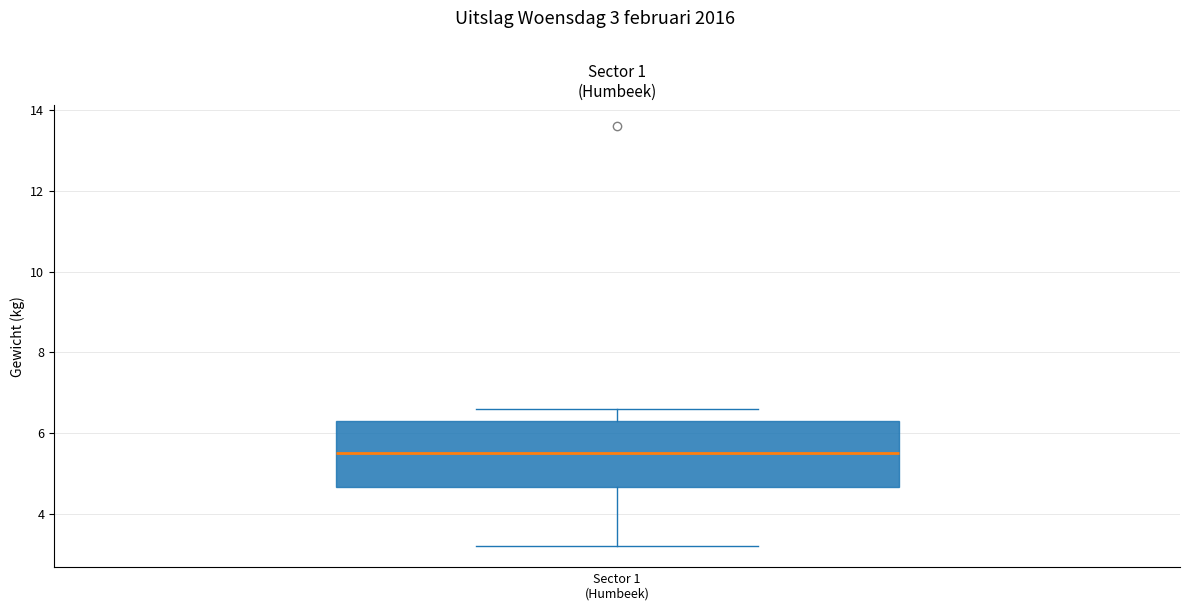

Where is the upper edge of the box on the y-axis? The values are not printed on the chart, so give them approximately, as read against the axis.

6.4